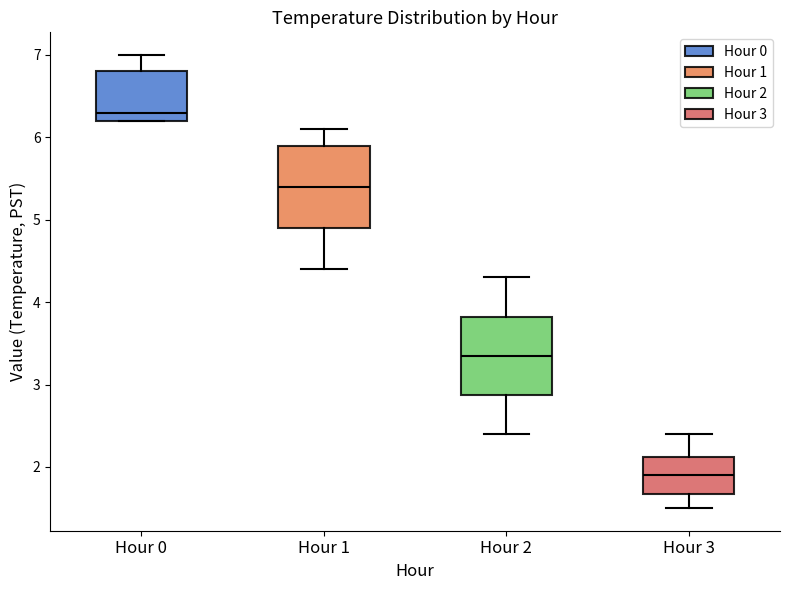

Reading left to right, transcribe this box plot: for each box, give where its median line is, the range the box spans, and where its two whiskers end, as read against the y-axis. The values are not printed on the chart, so give them approximately, as read against the axis.

Hour 0: median 6.3, box 6.2 to 6.8, whiskers 6.2 to 7.0
Hour 1: median 5.4, box 4.9 to 5.9, whiskers 4.4 to 6.1
Hour 2: median 3.4, box 2.9 to 3.8, whiskers 2.4 to 4.3
Hour 3: median 1.9, box 1.7 to 2.1, whiskers 1.5 to 2.4